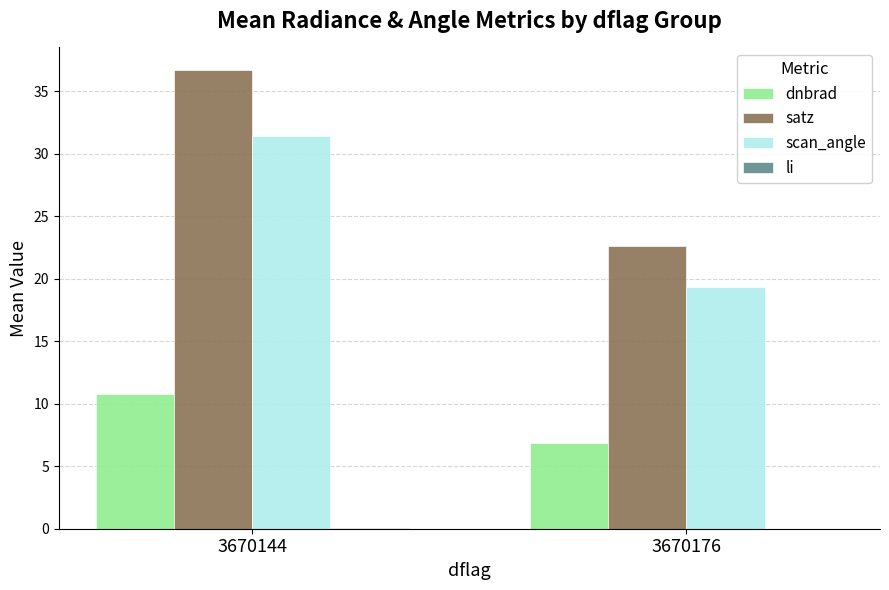

The scan_angle series shows 19.3 at 3670176. True or false?

True